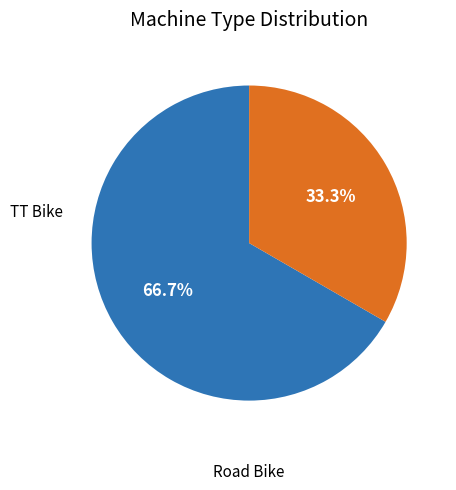

Does any single category account for the majority?

Yes